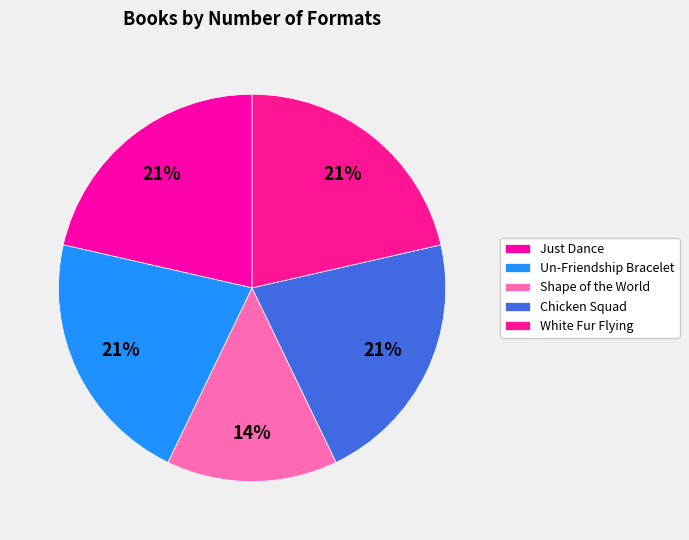

Is the sum of White Fur Flying and Un-Friendship Bracelet greater than half?

No